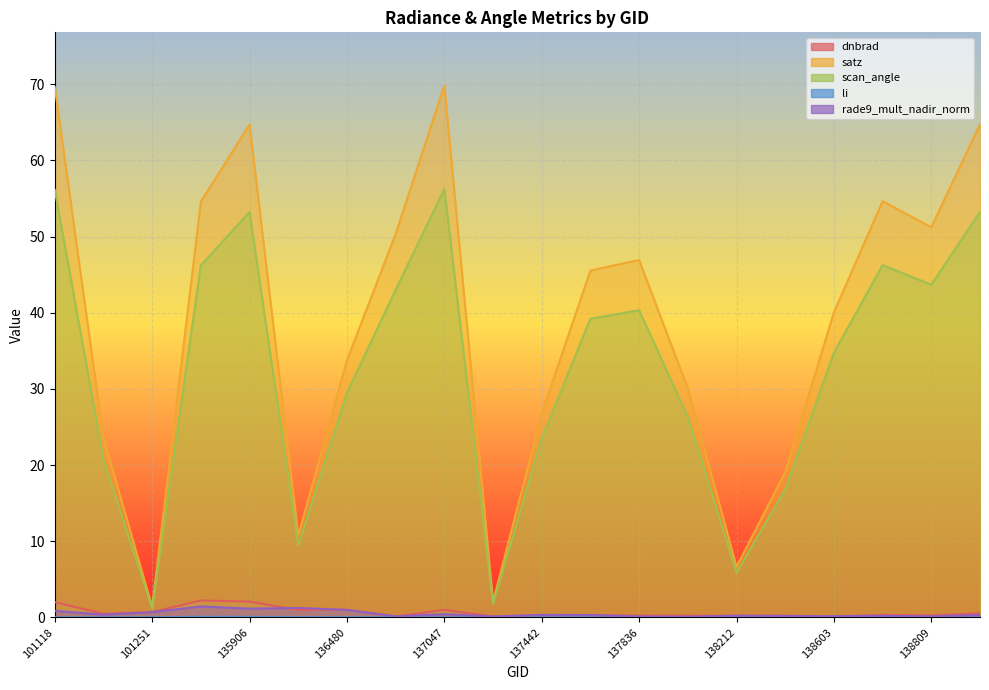

How many lines are shown in the chart?

5